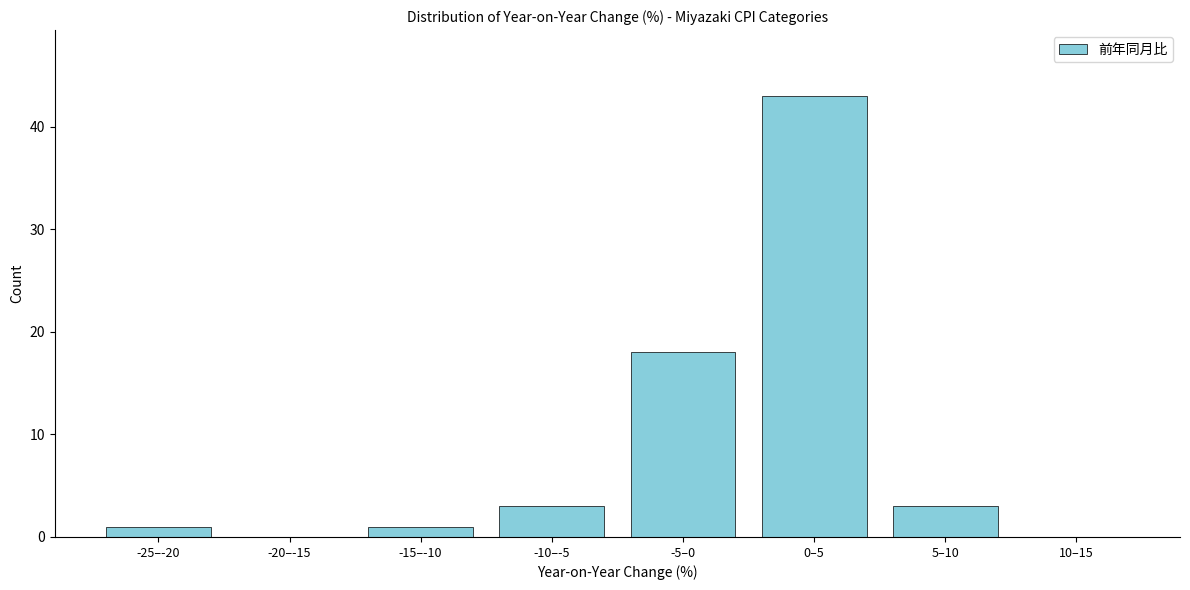

Reading right to left, list all the values displayed in this chart.

10–15=0	5–10=3	0–5=43	-5–0=18	-10–-5=3	-15–-10=1	-20–-15=0	-25–-20=1